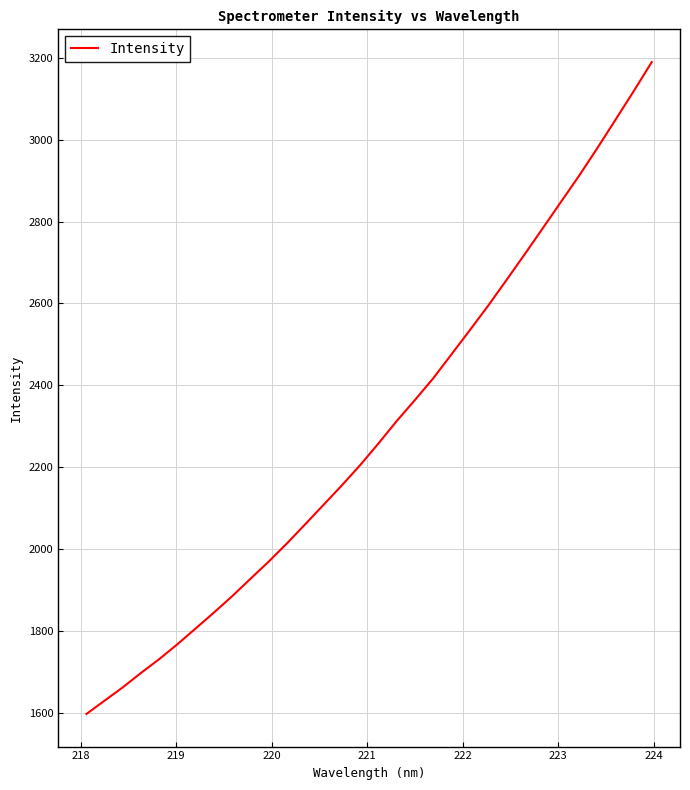

What is the difference between the maximum and minimum values?

1591.5